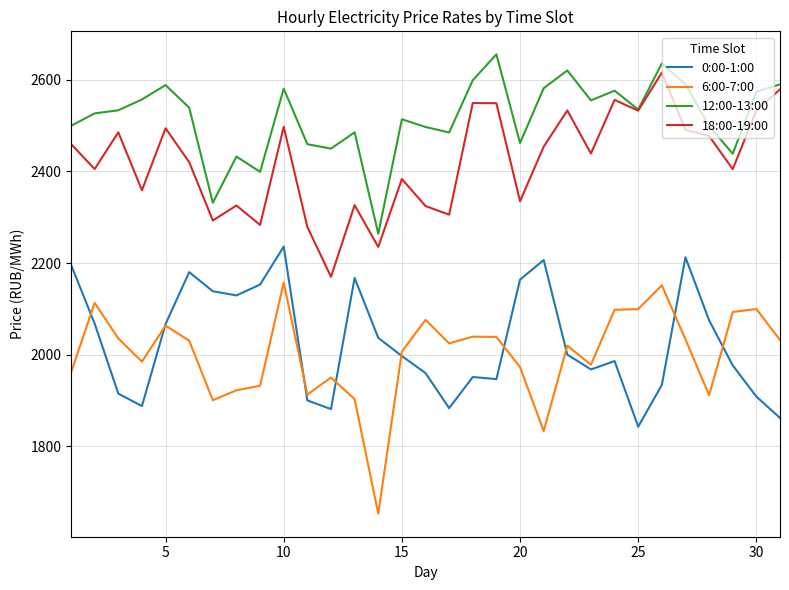

What is the greatest value displayed?

2655.1